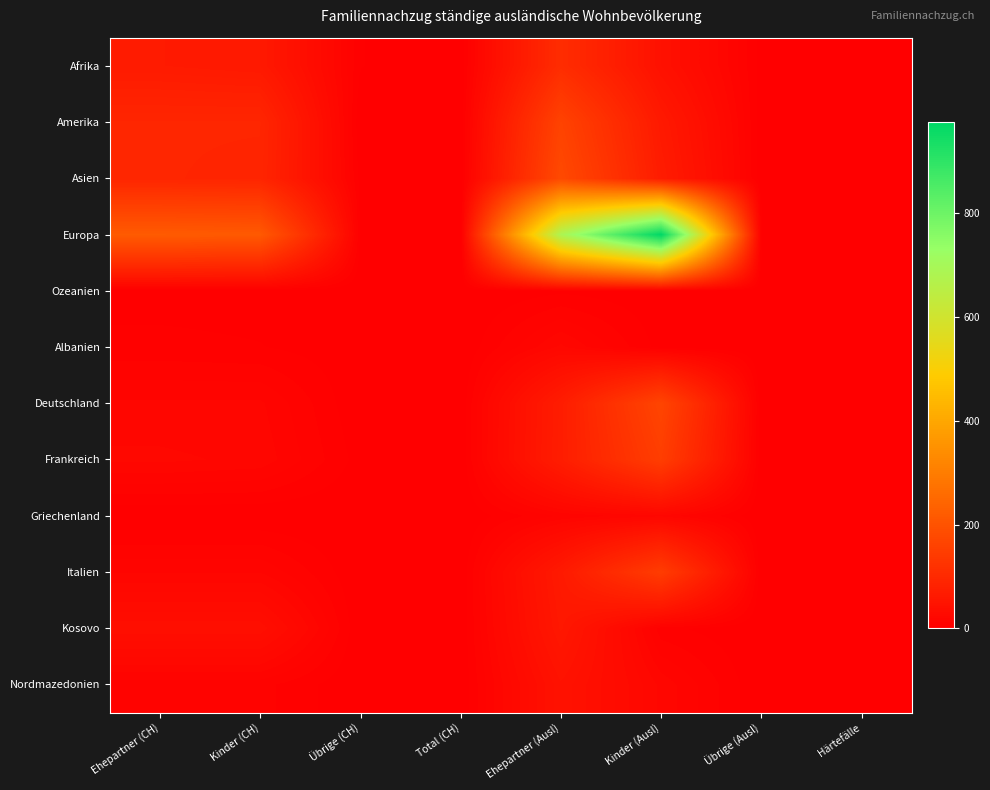

How many series are shown in this chart?

12